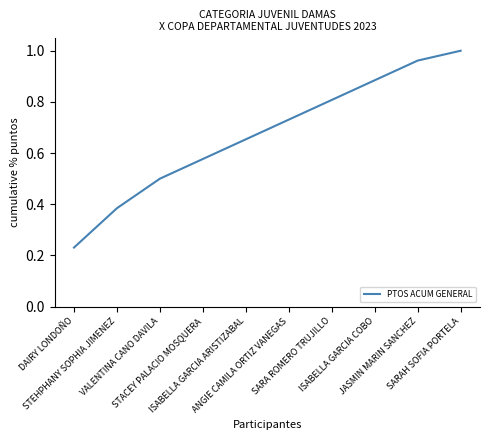

At which category does the chart reach its peak across all series?

SARAH SOFIA PORTELA